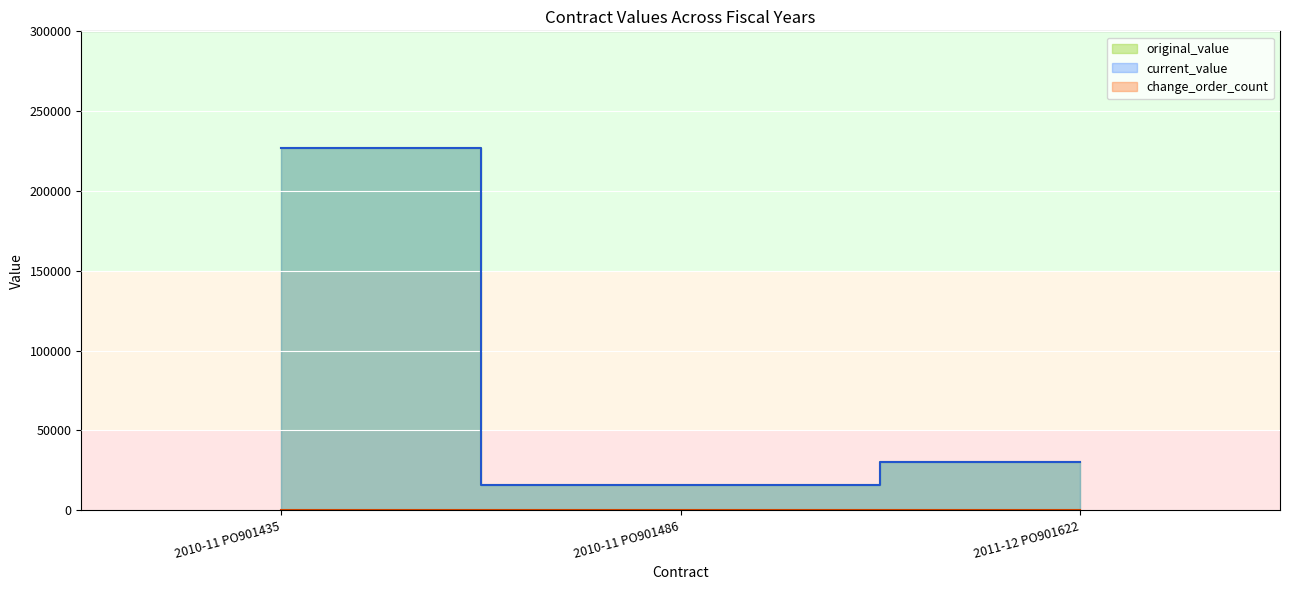

Does the chart display data point markers on the line(s)?

No